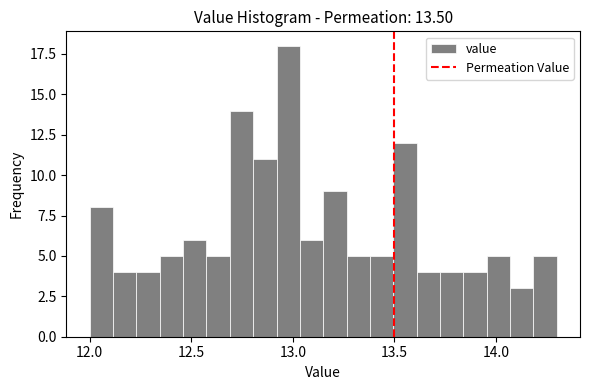

Around what value on the x-axis is the tallest bar? Give the approximate position of its centre, as read against the axis.

13.00